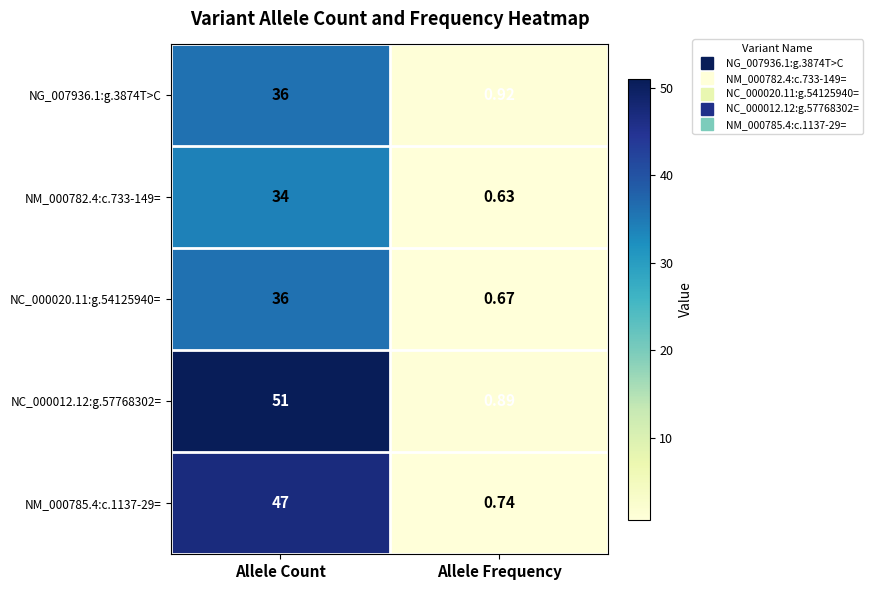

At Allele Frequency, list the series in order from largest to smallest.

NG_007936.1:g.3874T>C, NC_000012.12:g.57768302=, NM_000785.4:c.1137-29=, NC_000020.11:g.54125940=, NM_000782.4:c.733-149=